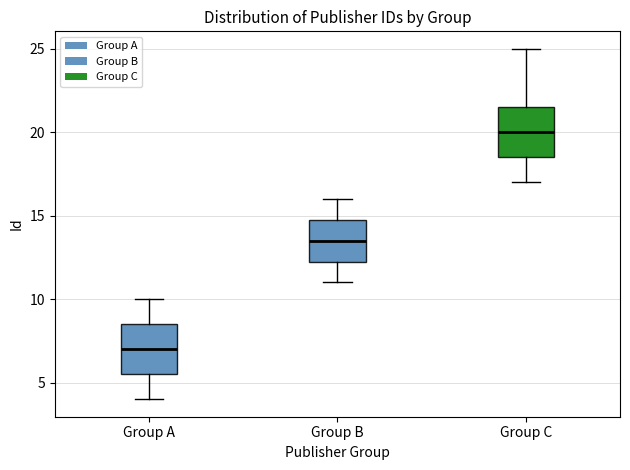

Reading left to right, transcribe this box plot: for each box, give where its median line is, the range the box spans, and where its two whiskers end, as read against the y-axis. The values are not printed on the chart, so give them approximately, as read against the axis.

Group A: median 7.0, box 5.5 to 8.5, whiskers 4.0 to 10.0
Group B: median 13.5, box 12.5 to 15.0, whiskers 11.0 to 16.0
Group C: median 20.0, box 18.5 to 21.5, whiskers 17.0 to 25.0